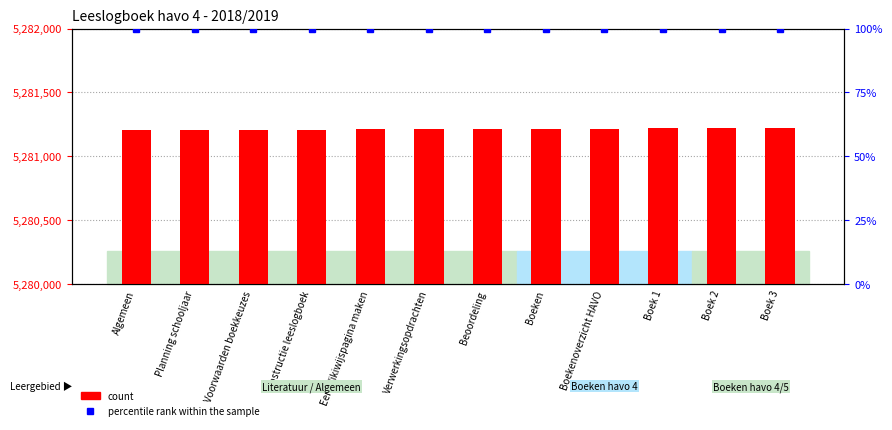

At which category is the sum across all series the highest?

Boek 3